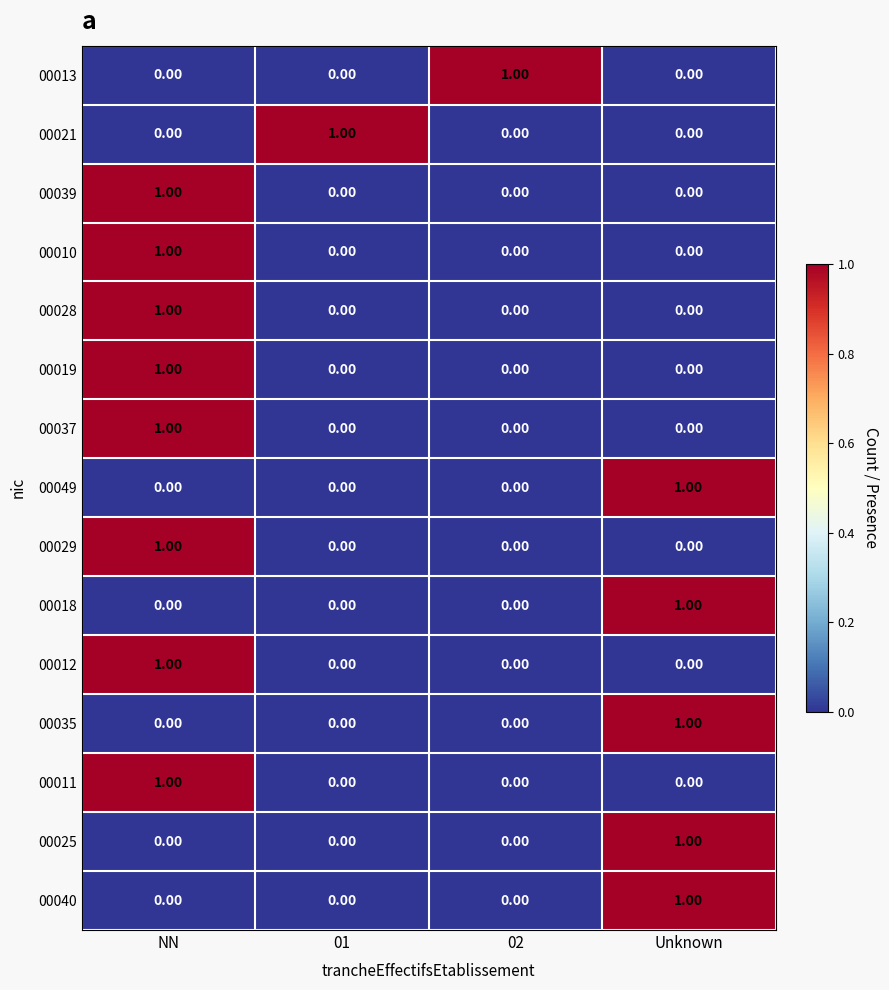

At which category is the sum across all series the highest?

NN